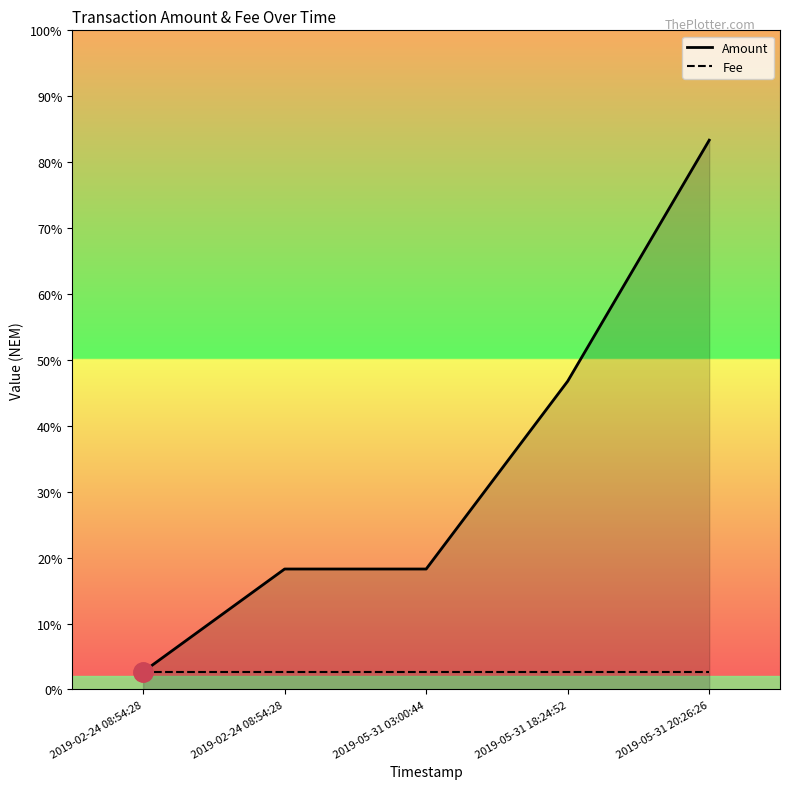

True or false: Amount and Fee intersect in this chart.

False